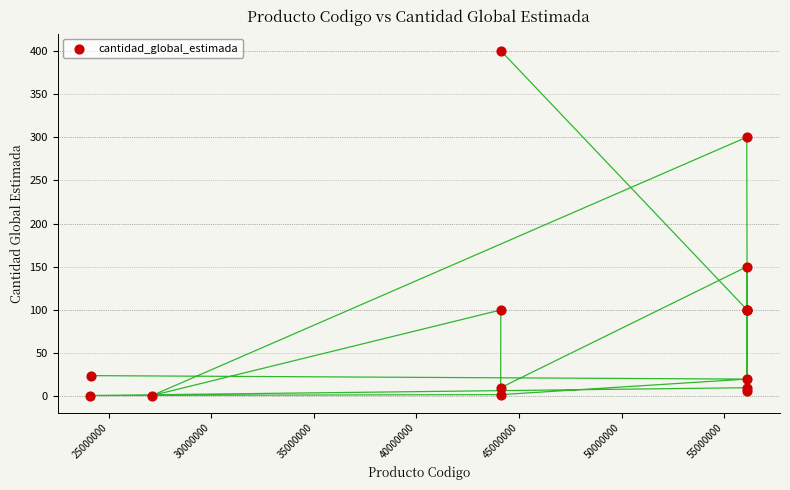

What Y value in the scatter plot is closest to 200?

150